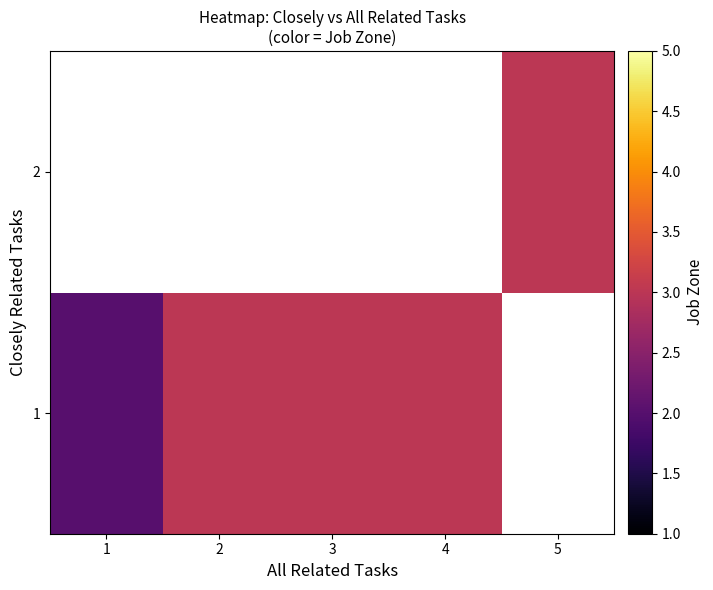

How many series are shown in this chart?

2